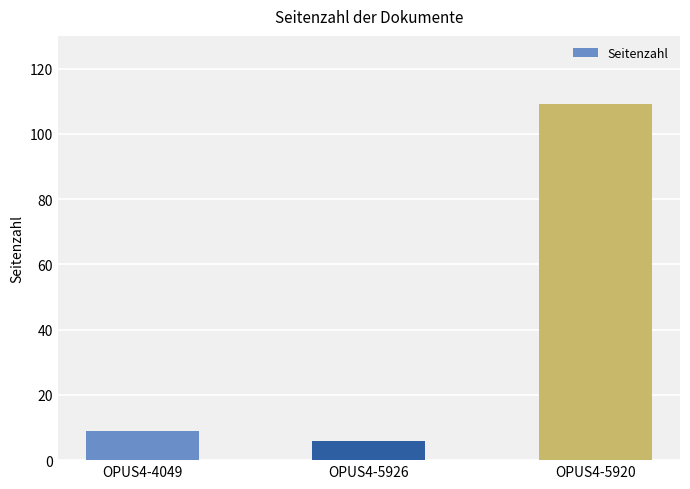

What is the difference between the values at OPUS4-4049 and OPUS4-5920?

100